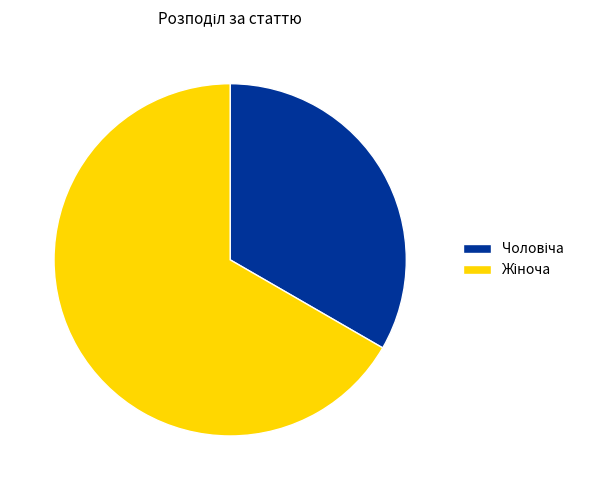

Is there a majority slice in this chart?

Yes